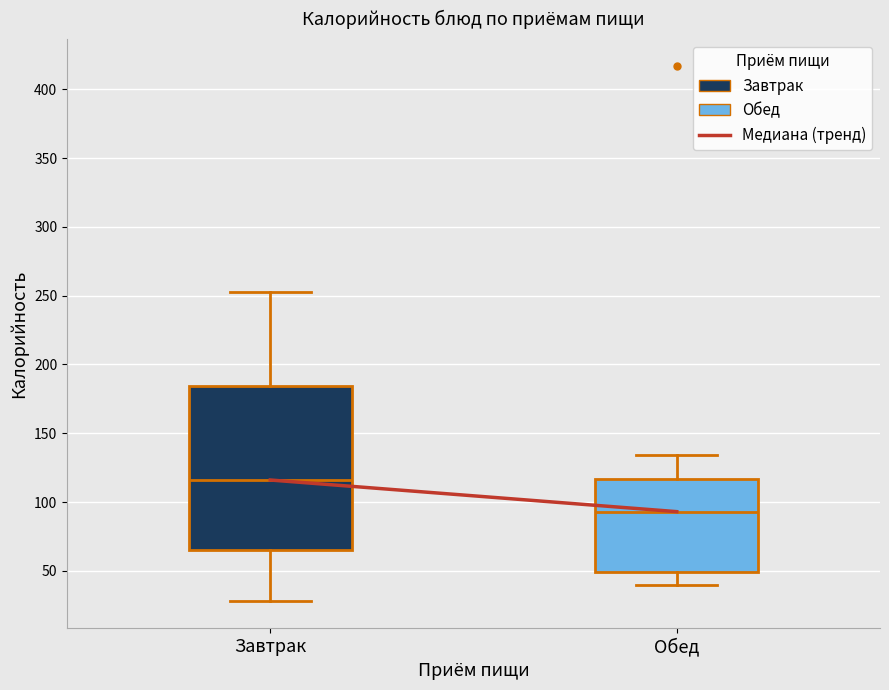

Reading left to right, transcribe this box plot: for each box, give where its median line is, the range the box spans, and where its two whiskers end, as read against the y-axis. The values are not printed on the chart, so give them approximately, as read against the axis.

Завтрак: median 115, box 65 to 185, whiskers 30 to 255
Обед: median 95, box 50 to 115, whiskers 40 to 135